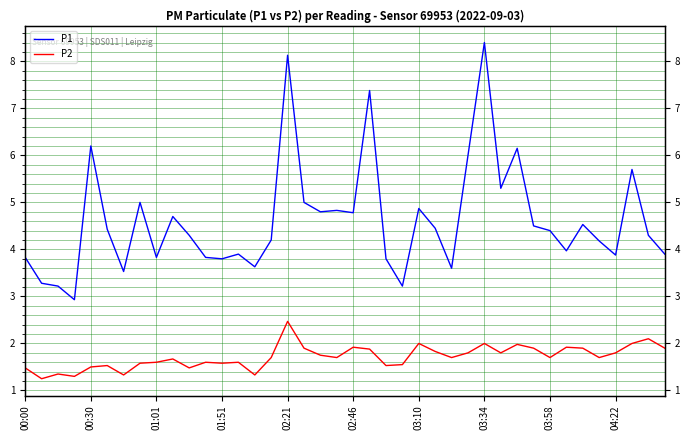

What is the sum of all P2 values?

68.6